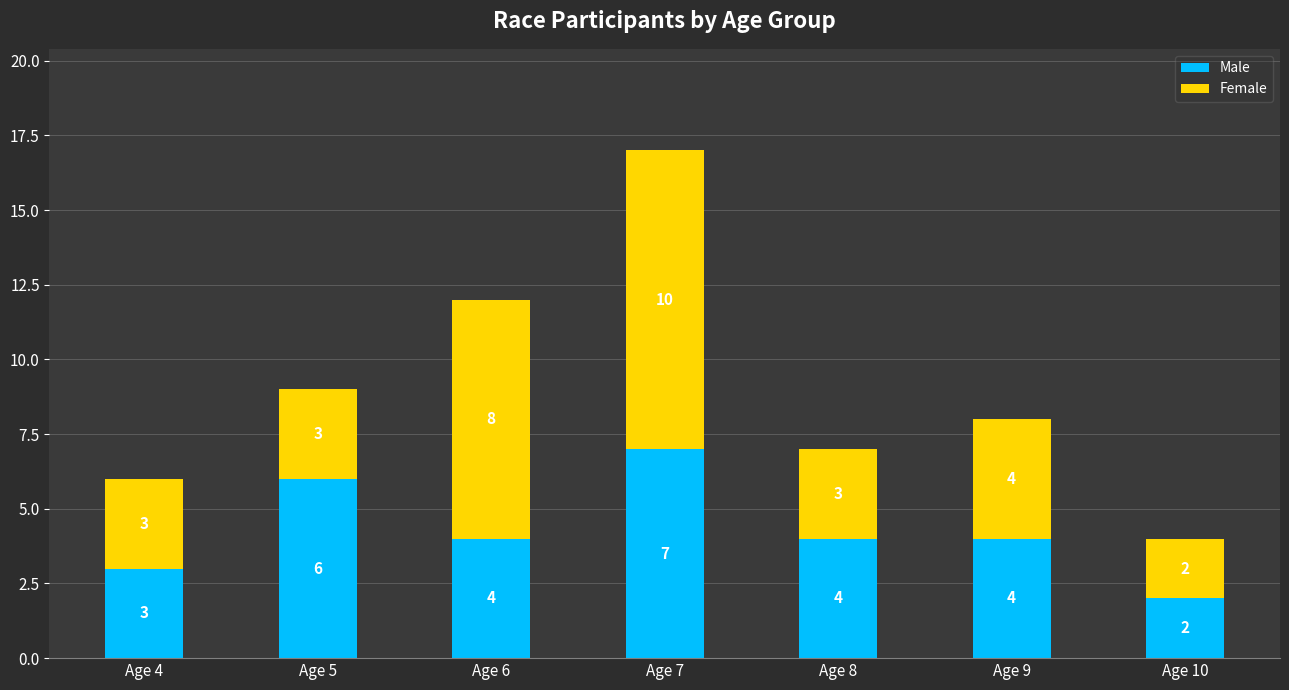

What is the maximum value for Male?

7